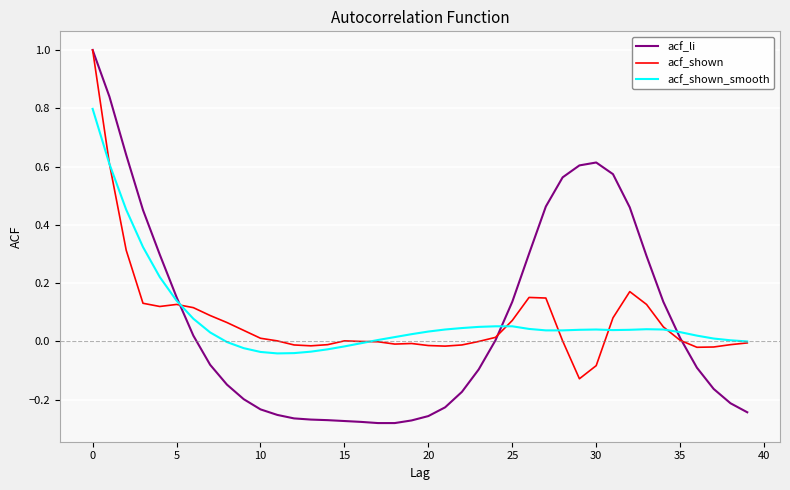

Which series has the largest range (max minus min)?

acf_li